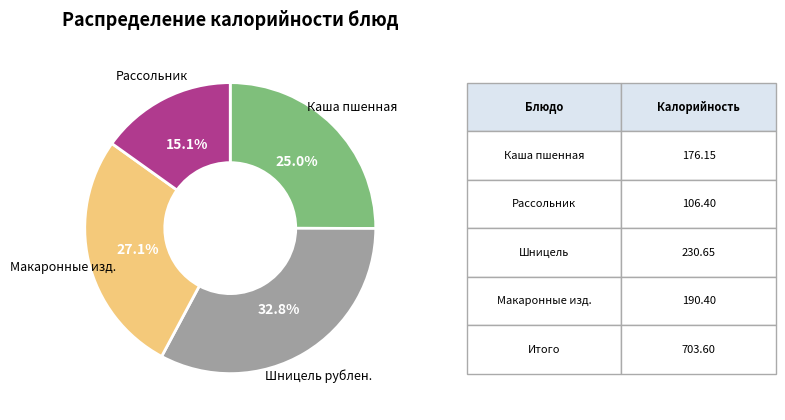

Count the number of slices in the pie.

4